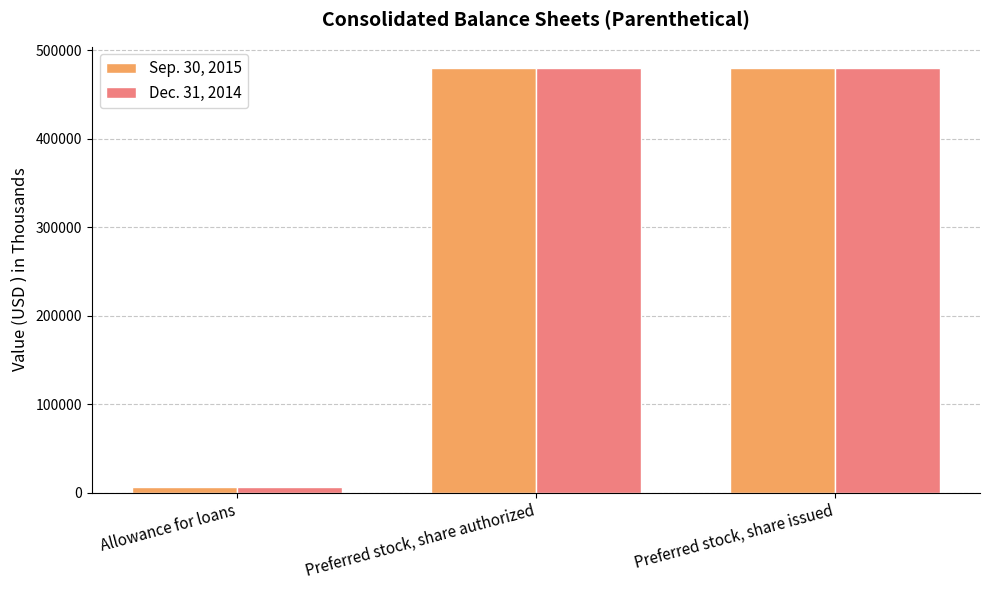

Rank the series by their average value, from lowest to highest.

Dec. 31, 2014, Sep. 30, 2015